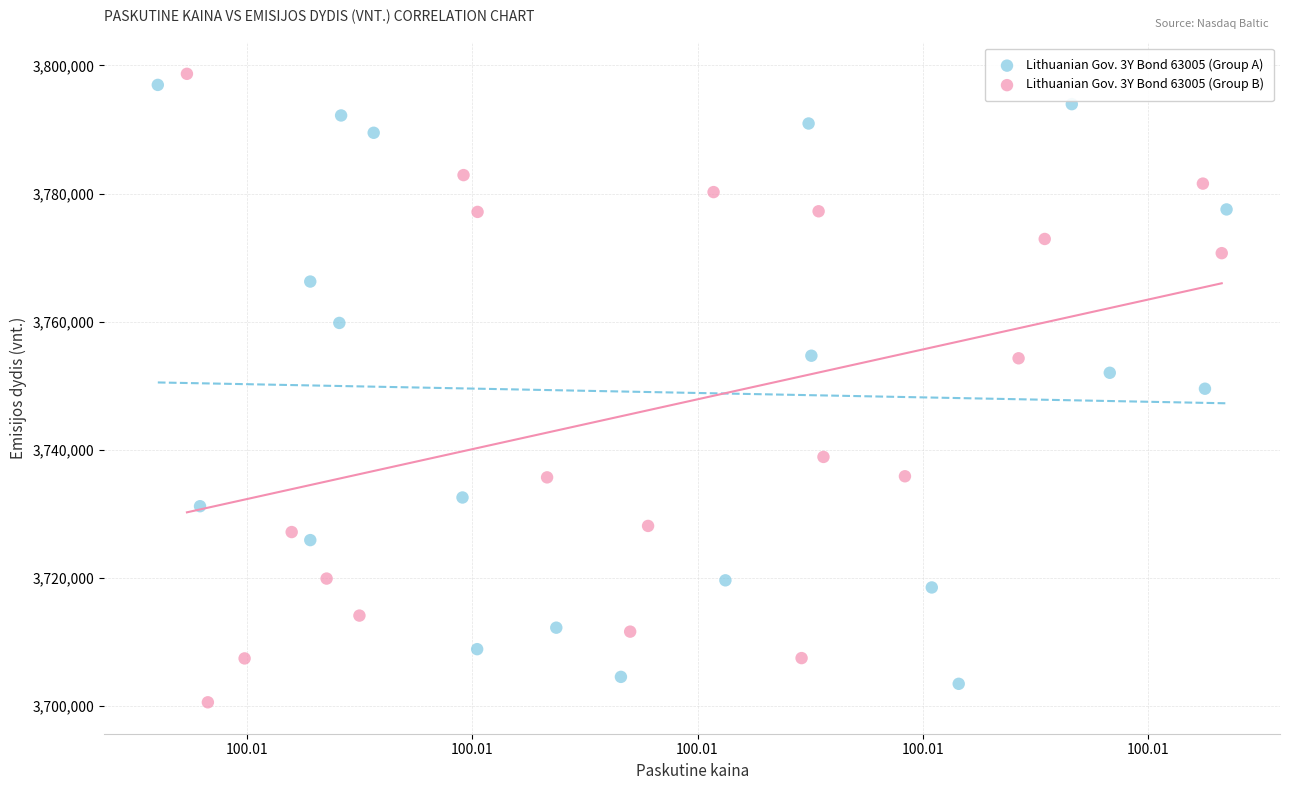

What are all the series names shown in the legend?

Lithuanian Gov. 3Y Bond 63005 (Group A), Lithuanian Gov. 3Y Bond 63005 (Group B)